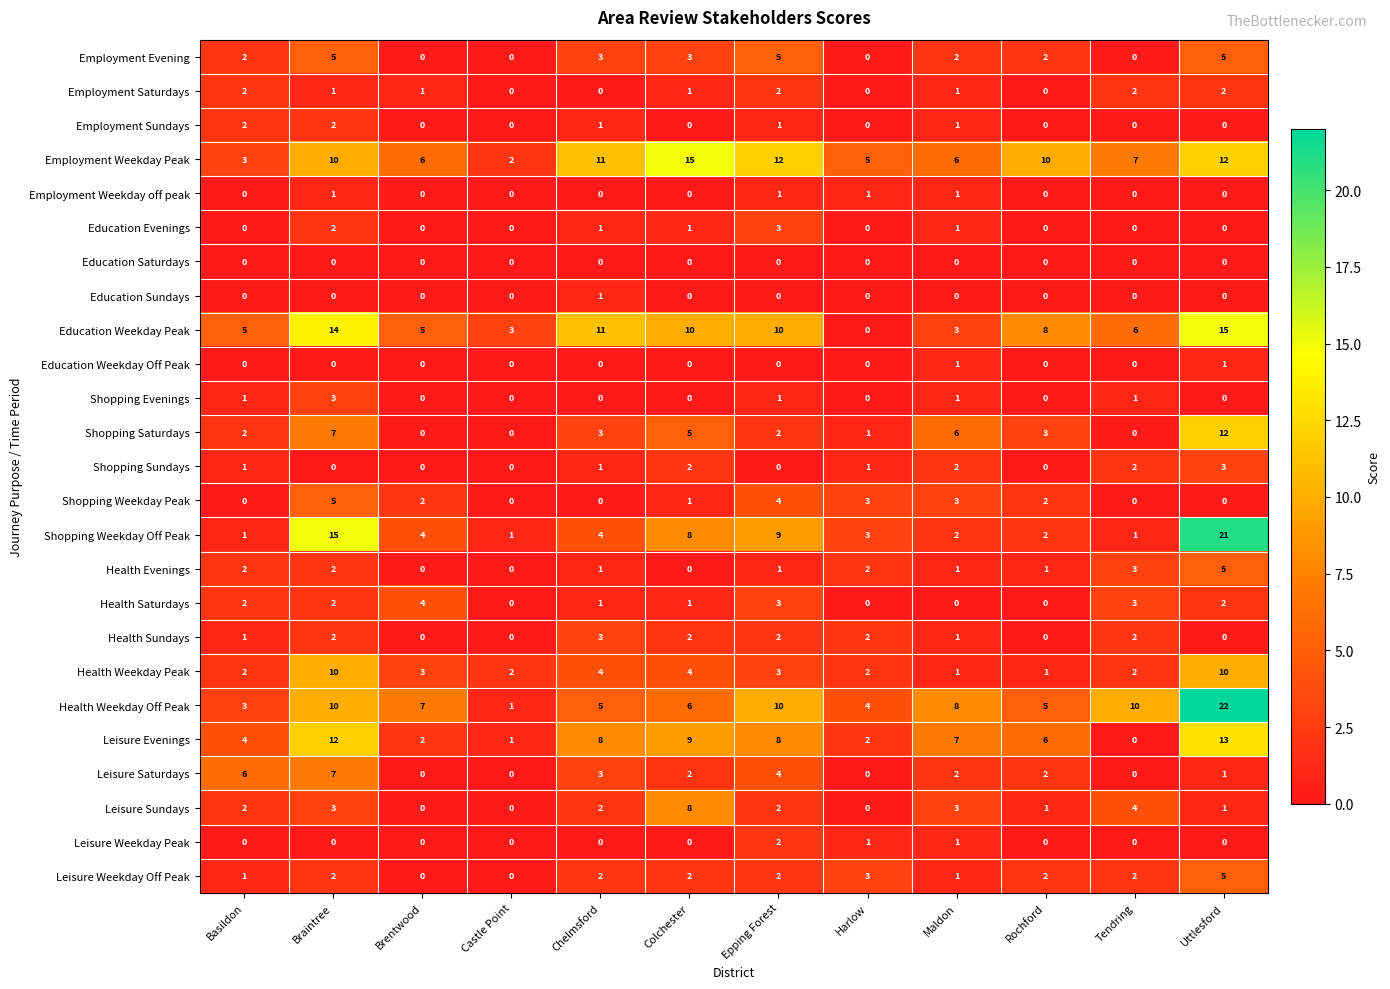

What is the spread (max minus min) of values at Basildon?

6